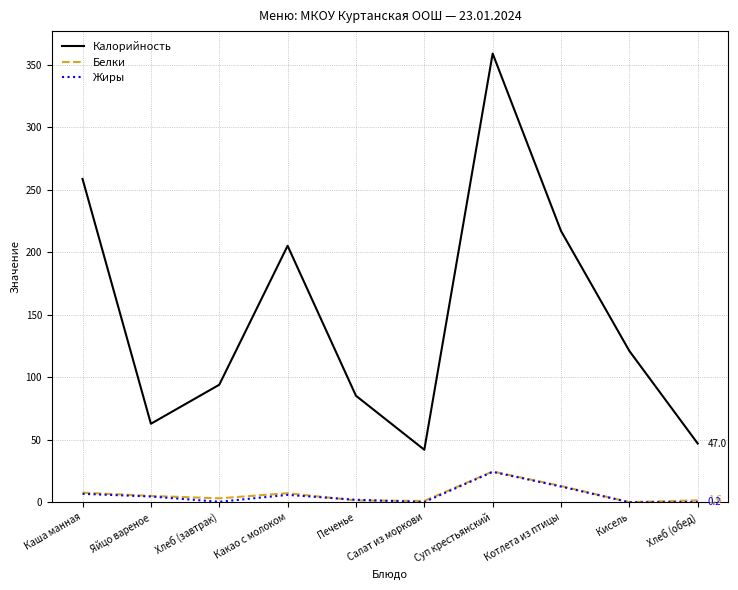

At which category is the sum across all series the highest?

Суп крестьянский